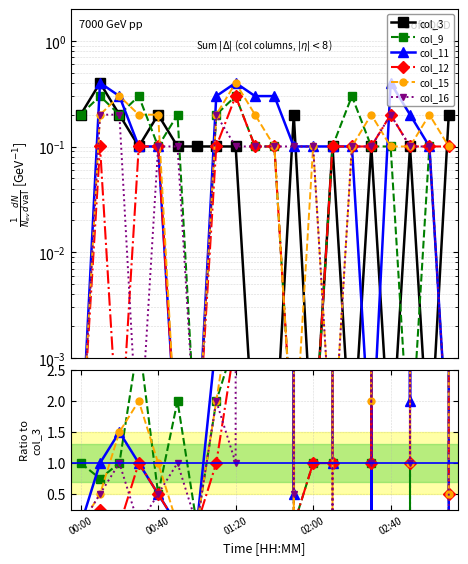

Which has a higher value, 17 or 9?

17